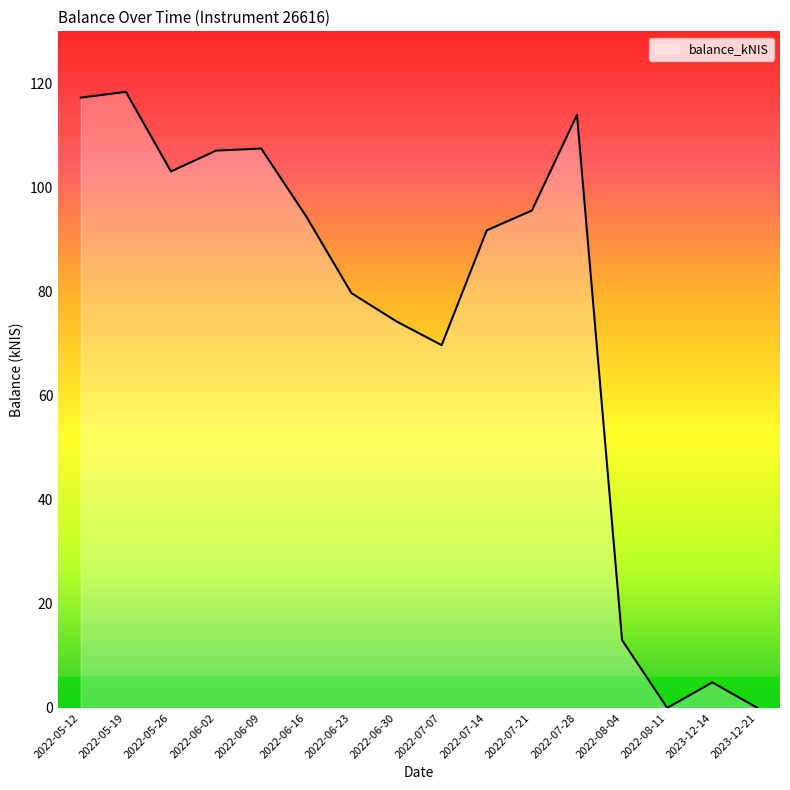

Which label corresponds to the largest value in the chart?

2022-05-19